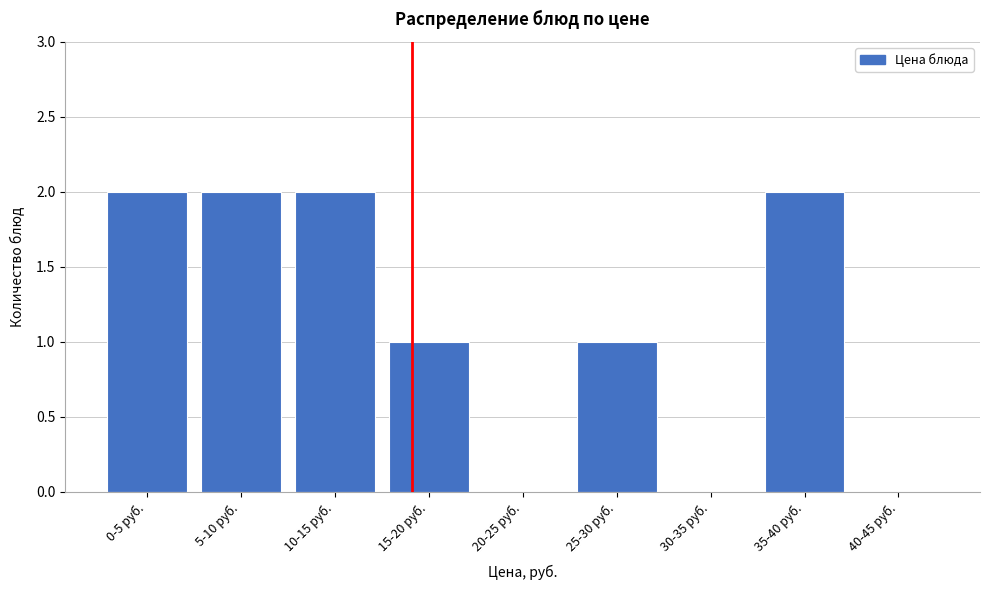

Reading left to right, extract all data points from this chart.

0-5 руб.=2	5-10 руб.=2	10-15 руб.=2	15-20 руб.=1	20-25 руб.=0	25-30 руб.=1	30-35 руб.=0	35-40 руб.=2	40-45 руб.=0